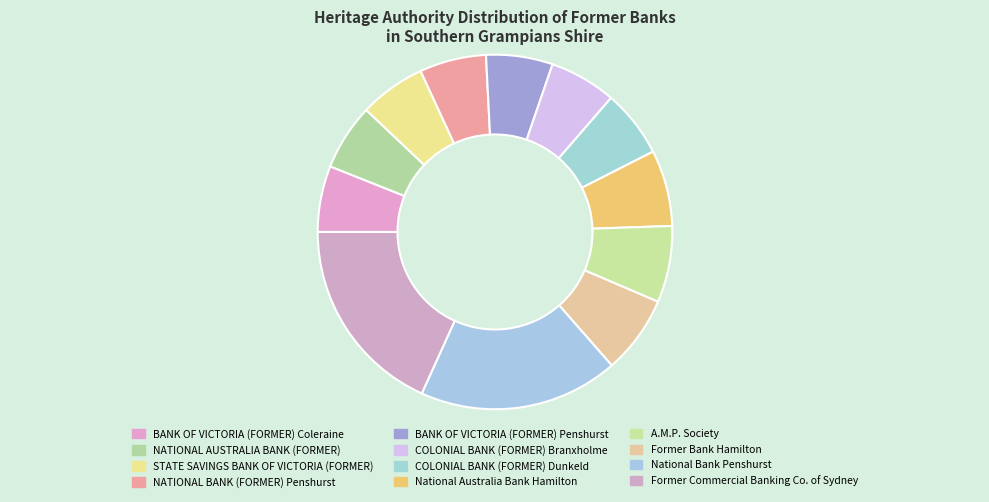

To the nearest percent, what portion does COLONIAL BANK (FORMER) Dunkeld represent?

6%